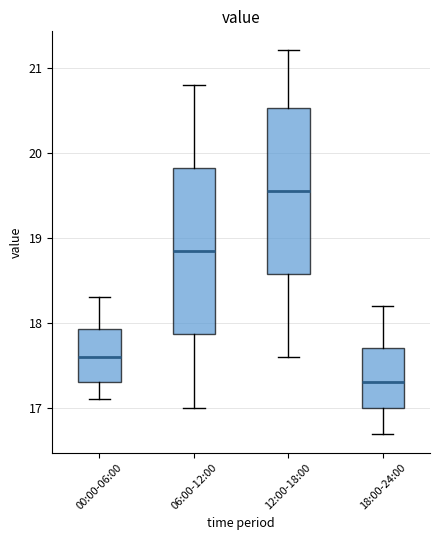

Which box has the highest median line?

12:00-18:00